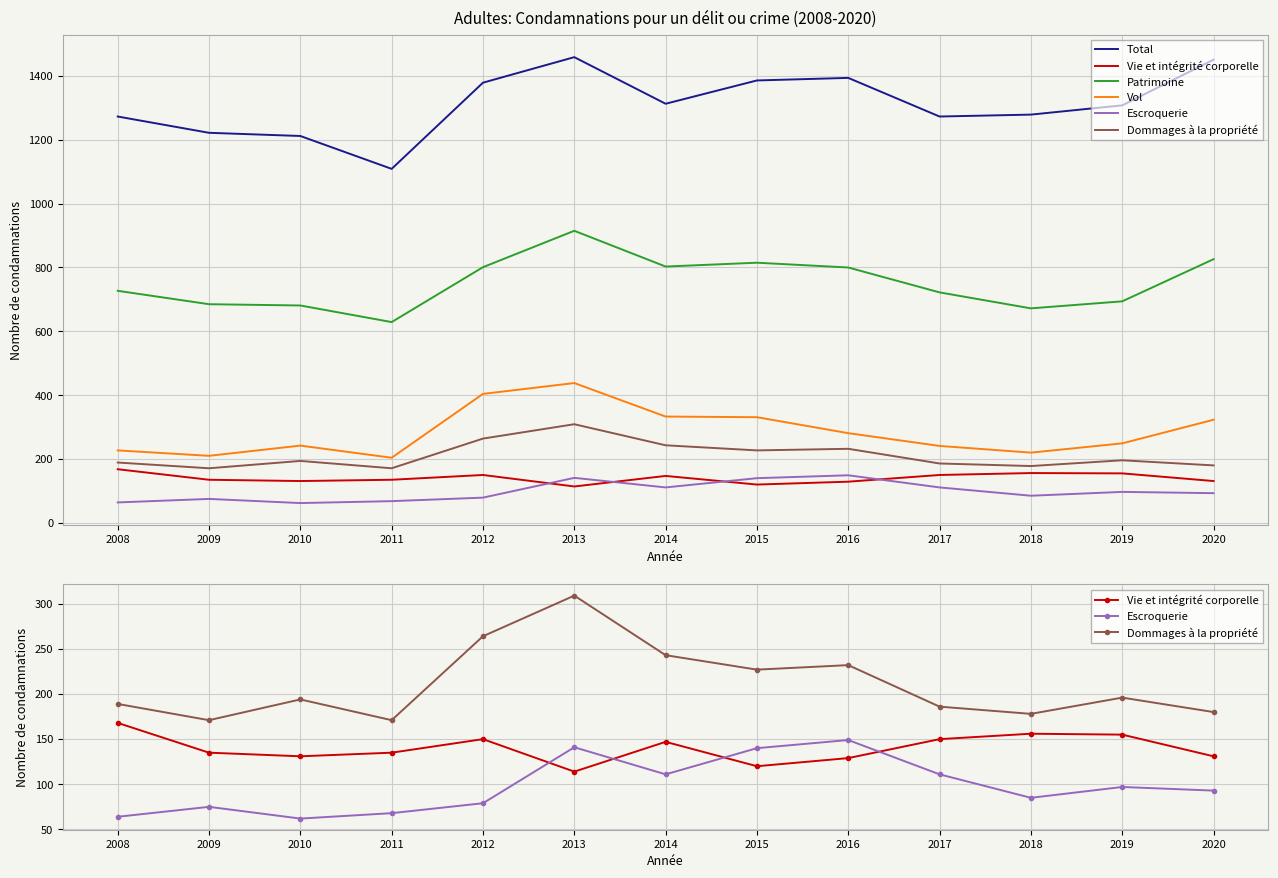

Rank the series at 2020 from highest to lowest value.

Total, Patrimoine, Vol, Dommages à la propriété, Vie et intégrité corporelle, Escroquerie